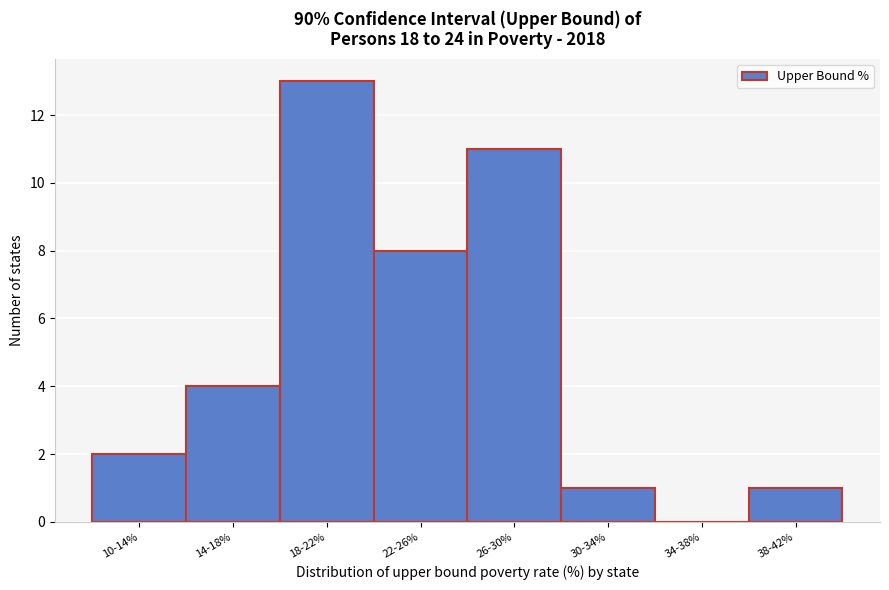

Reading left to right, transcribe all the data shown in this chart.

10-14%=2	14-18%=4	18-22%=13	22-26%=8	26-30%=11	30-34%=1	34-38%=0	38-42%=1